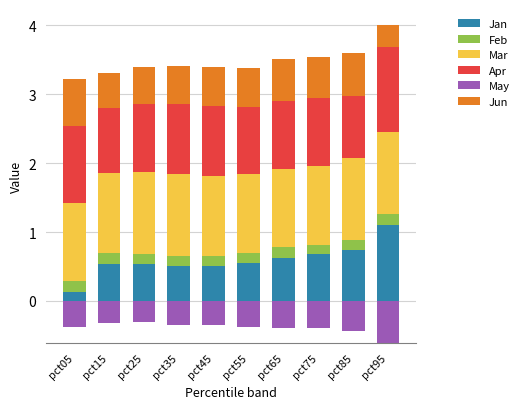

Between pct25 and pct95, which is larger?

pct95